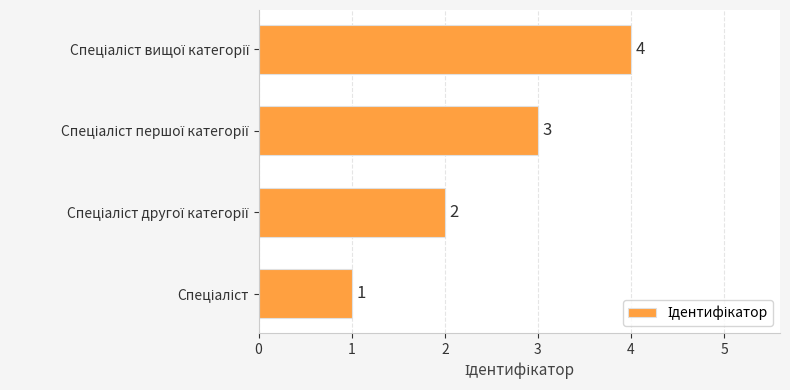

Count the values in the range 2 to 4.

3